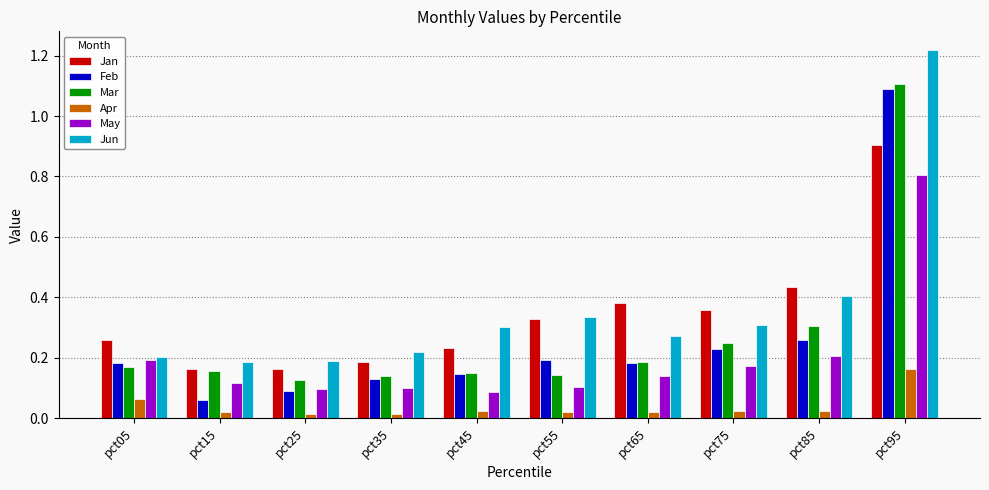

What is the difference between the maximum and minimum values in the Jun series?

1.0